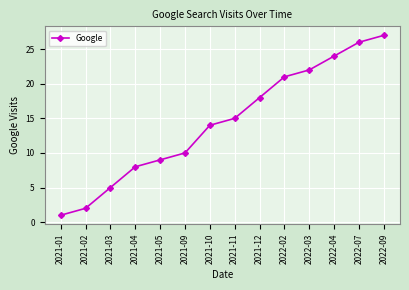

How many values are below 15?

7